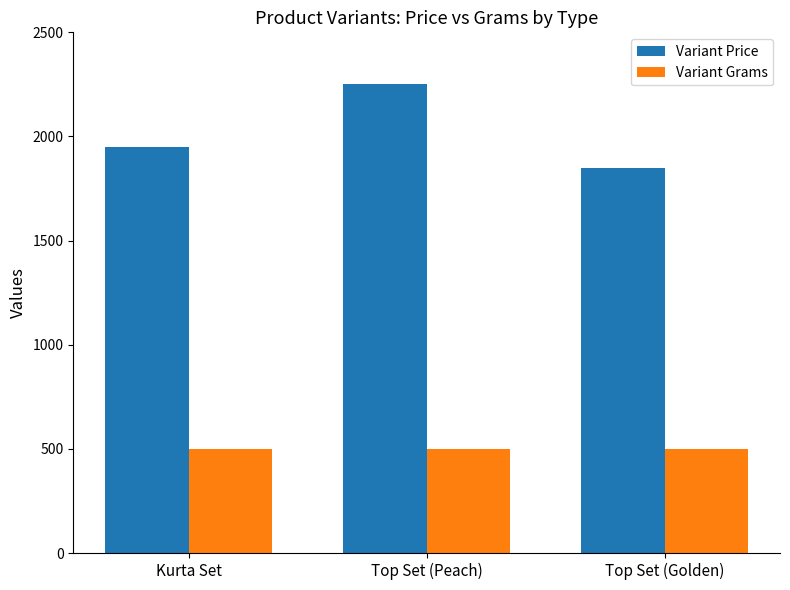

What is the approximate value of Variant Grams at Top Set (Peach)?

500